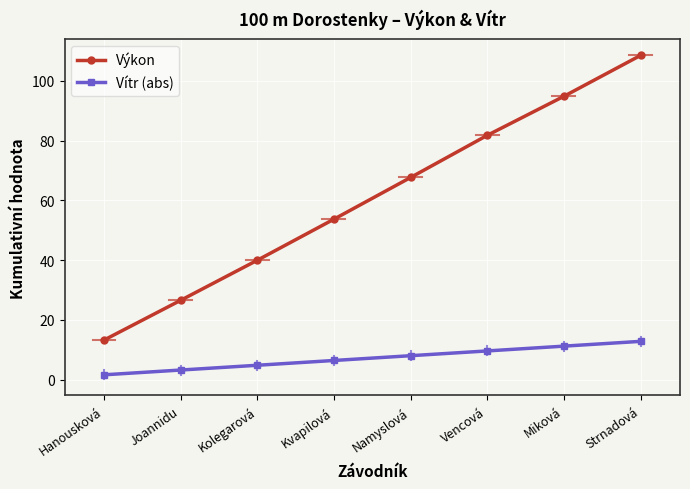

Does the chart have visible grid lines?

Yes